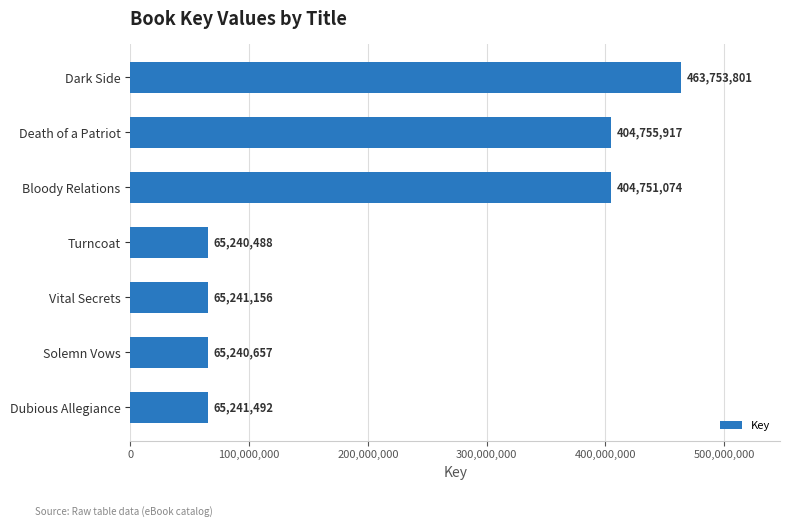

List the labels in order of value, smallest first.

Turncoat, Solemn Vows, Vital Secrets, Dubious Allegiance, Bloody Relations, Death of a Patriot, Dark Side